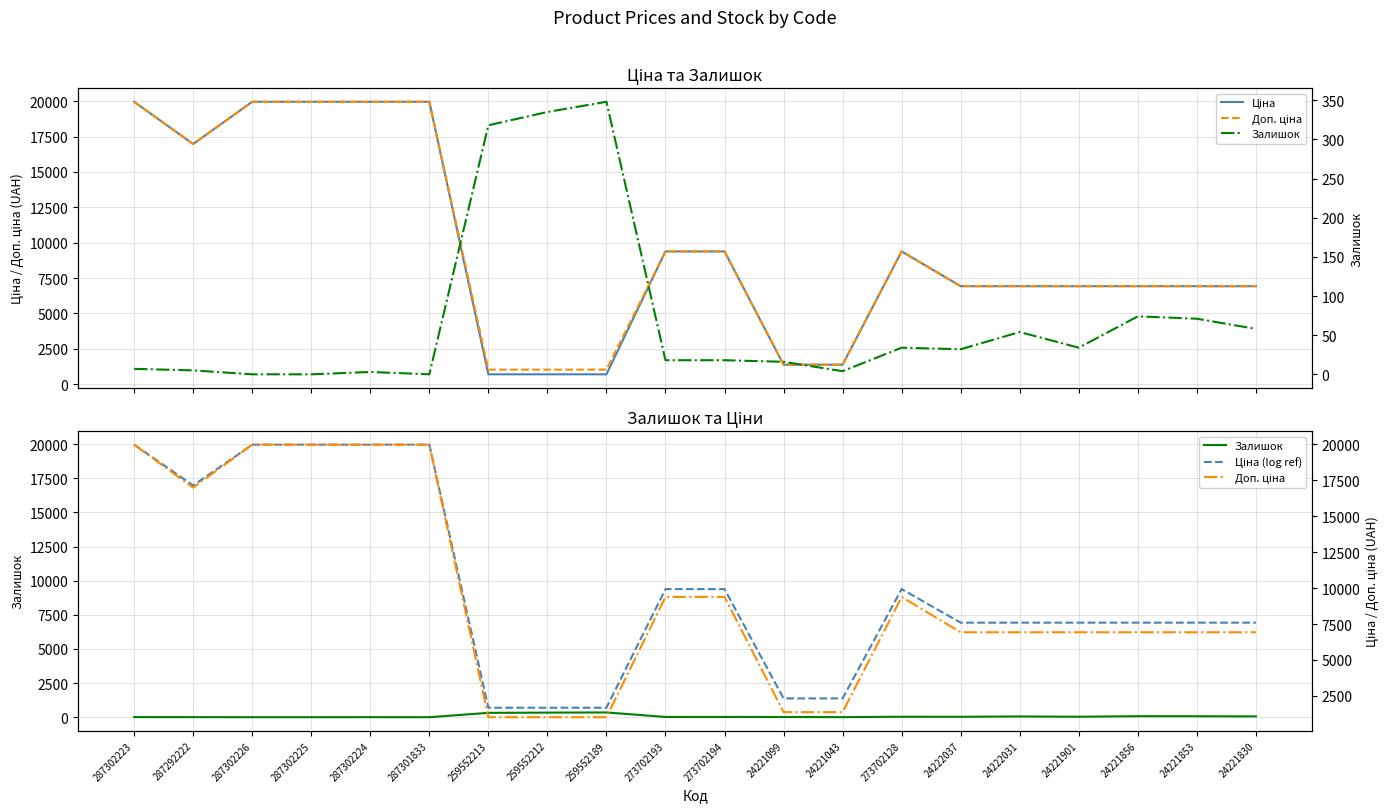

How many interior local valleys does the Доп. ціна series have?

1